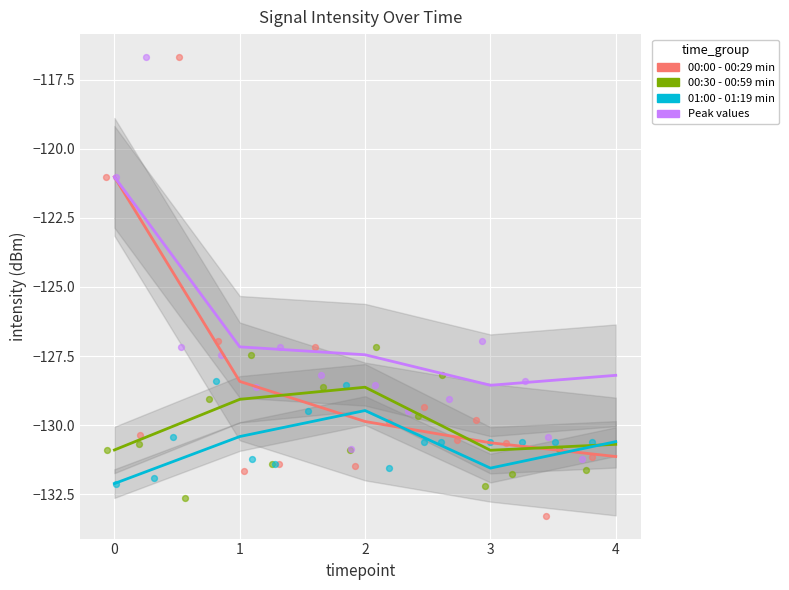

Which series contains the highest Y value?

Peak values